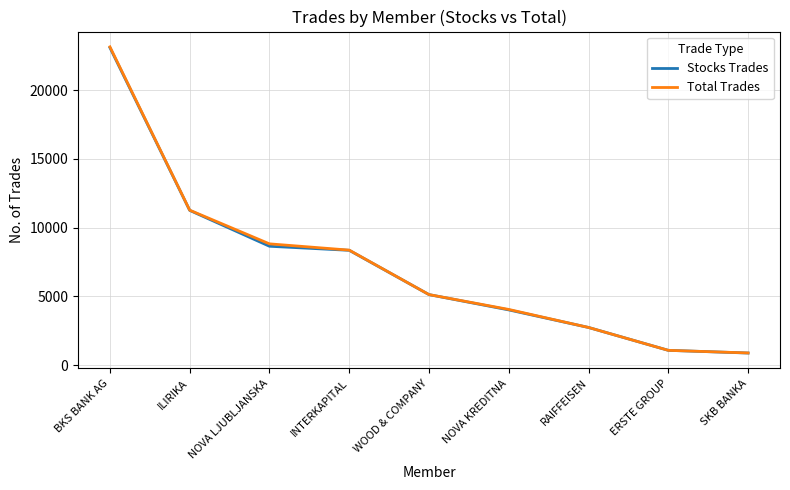

Reading left to right, extract all data points from this chart.

Stocks Trades: 23082	11251	8643	8348	5127	4015	2738	1075	879
Total Trades: 23141	11267	8818	8362	5128	4048	2738	1075	885